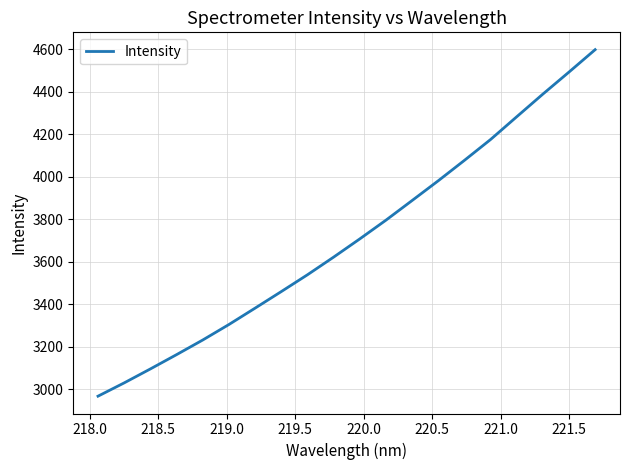

What is the maximum value shown in the chart?

4597.2